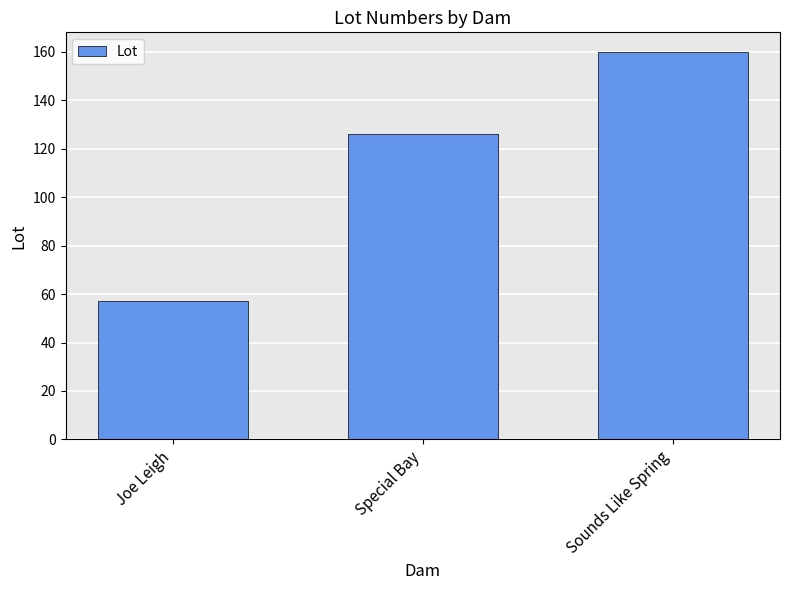

Where is the data nearest to the value 108?

Special Bay